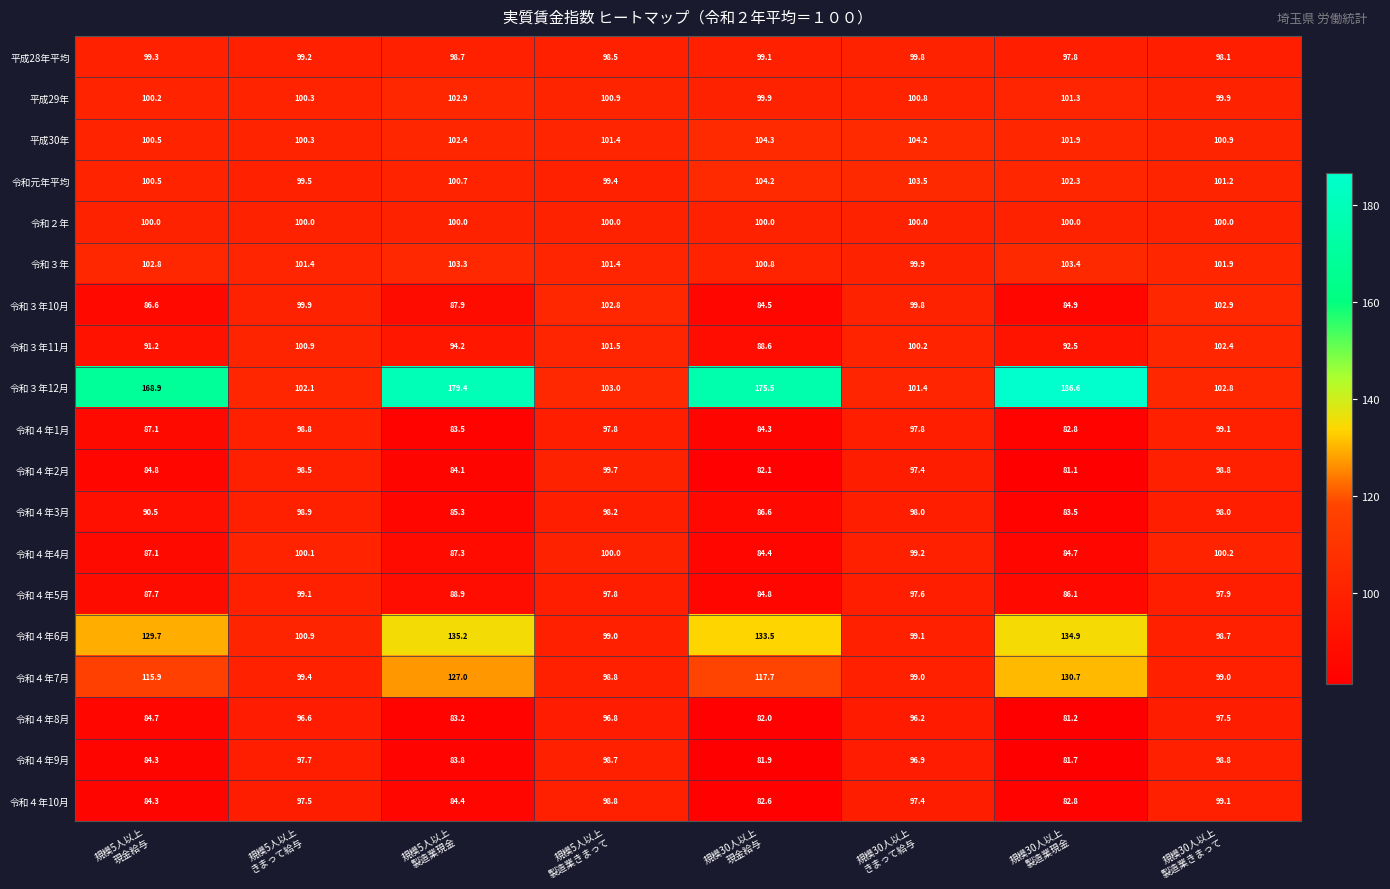

Which series has the largest total across all categories?

令和３年12月